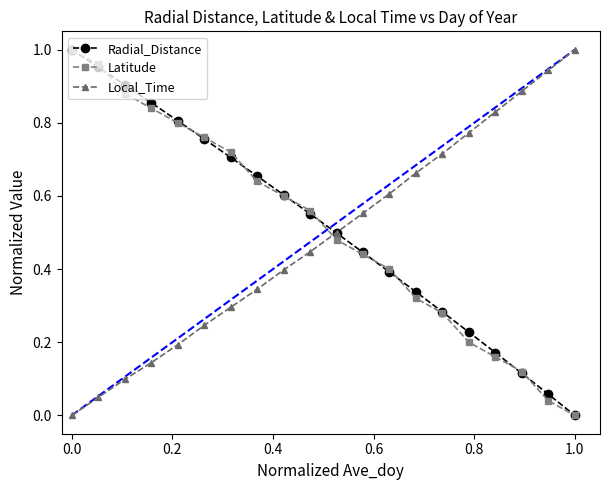

True or false: Local_Time has more than 1 interior local peaks.

False